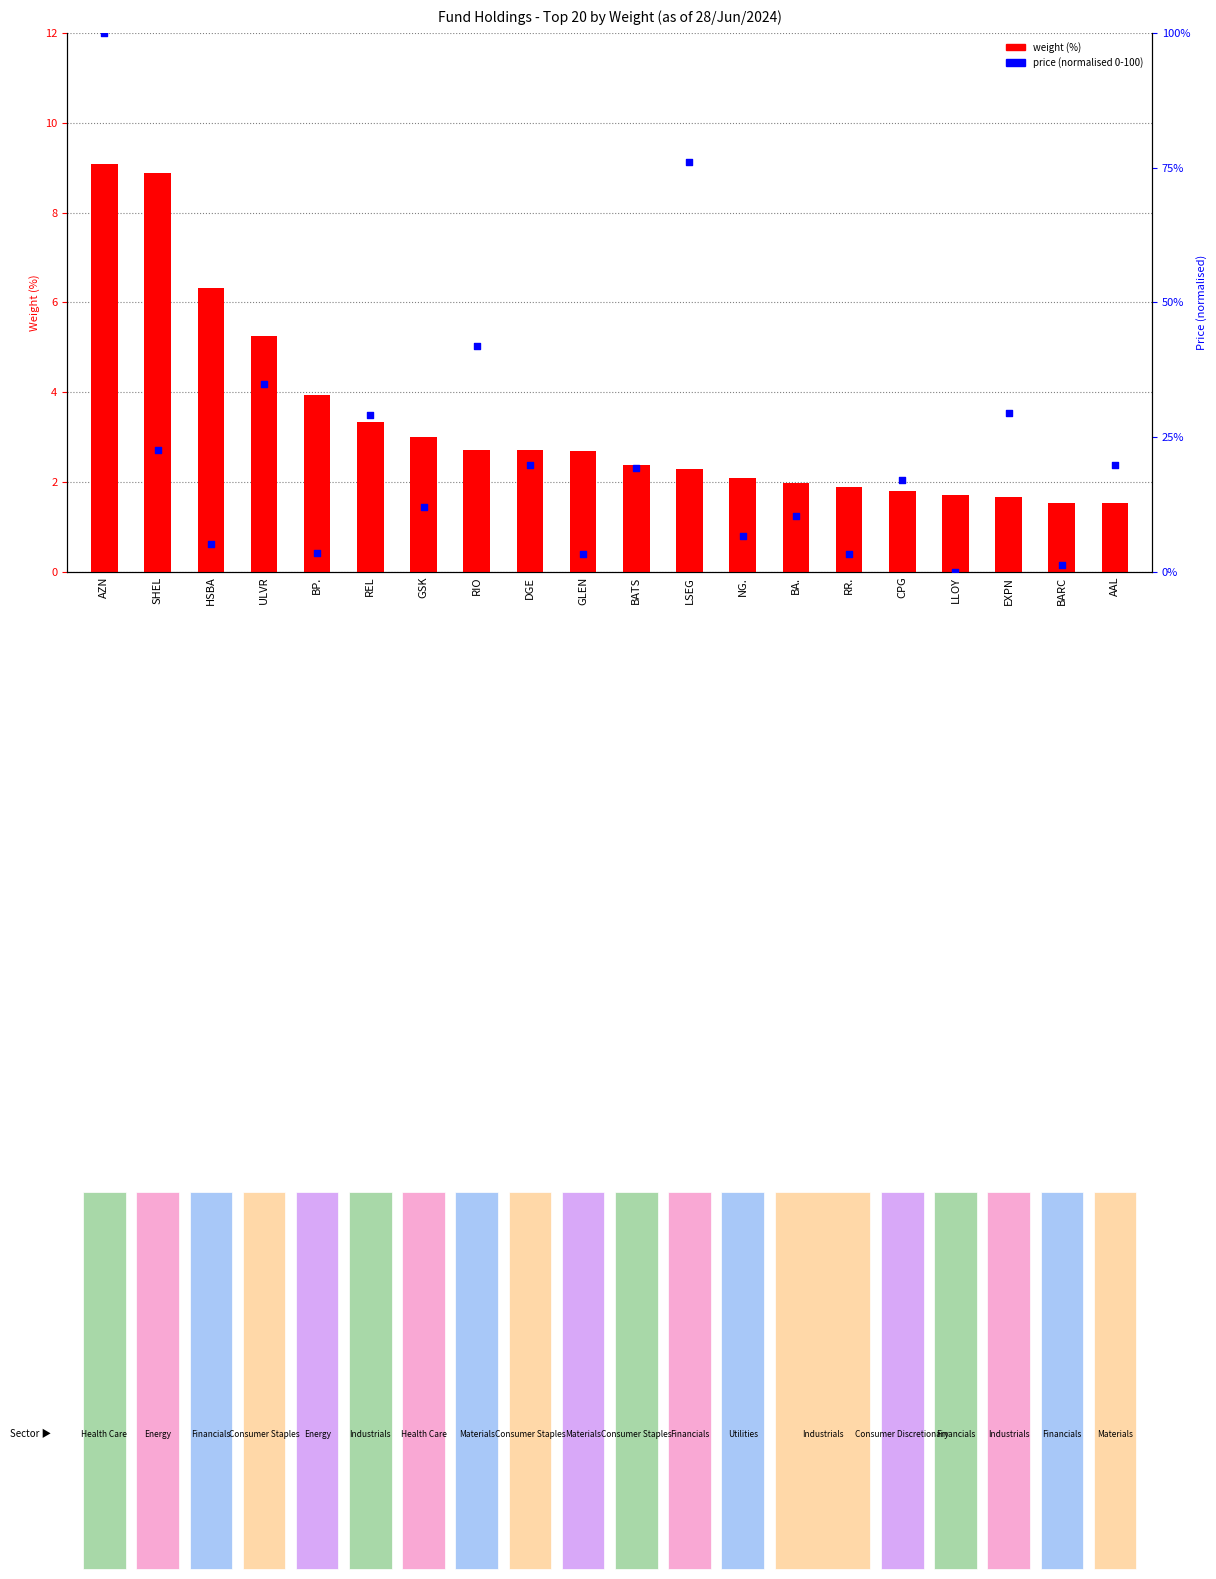

Is the value of weight (%) at CPG greater than the value of price (normalised 0-100) at LSEG?

No